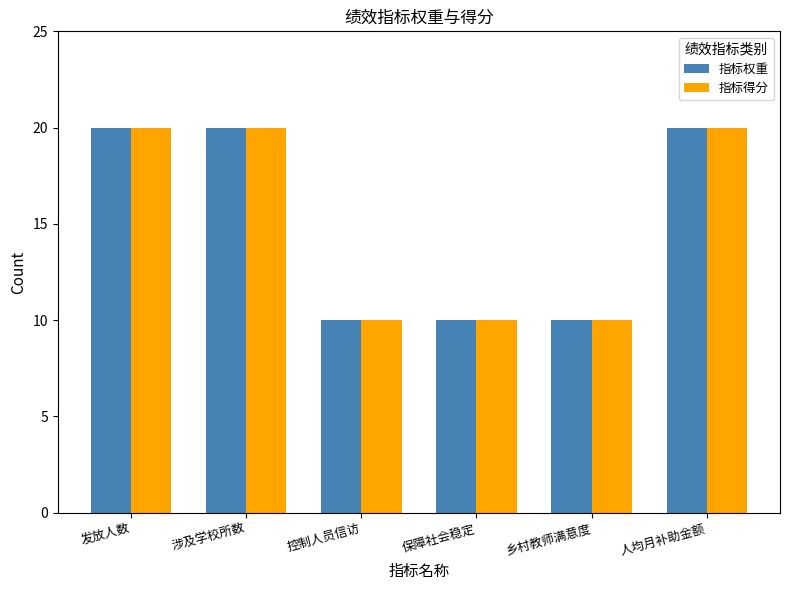

What is the highest value of the 指标得分 series?

20